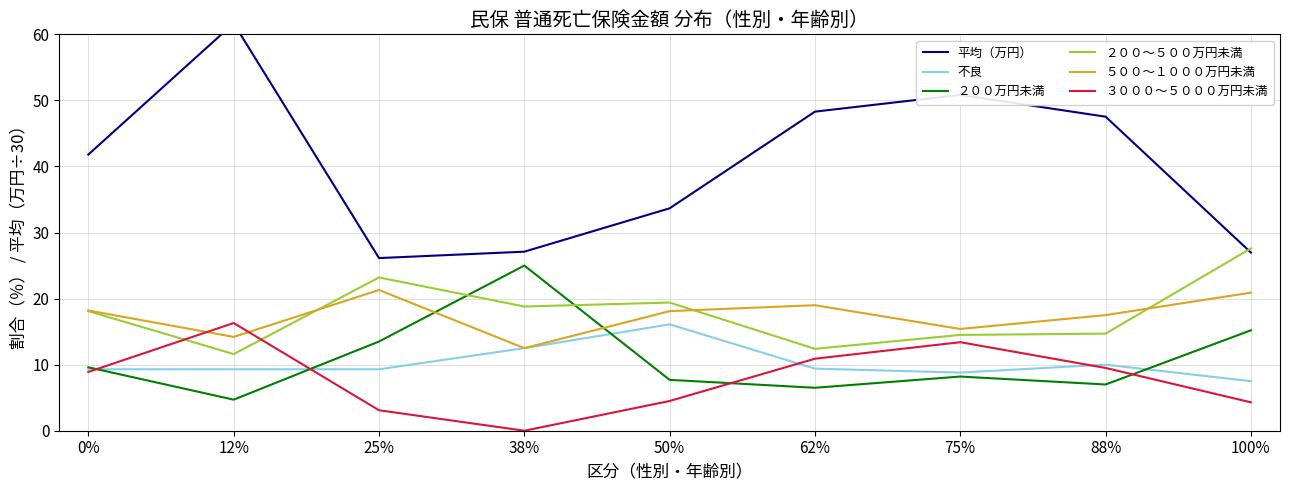

The value of ５００～１０００万円未満 at 75% is 15.4. True or false?

True